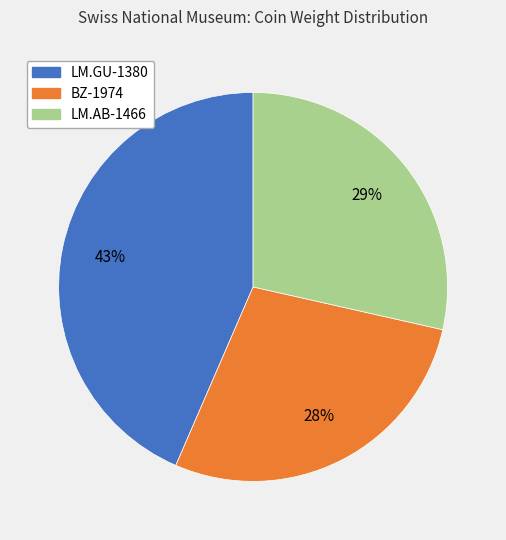

To the nearest percent, what is the combined percentage of LM.AB-1466 and BZ-1974?

57%